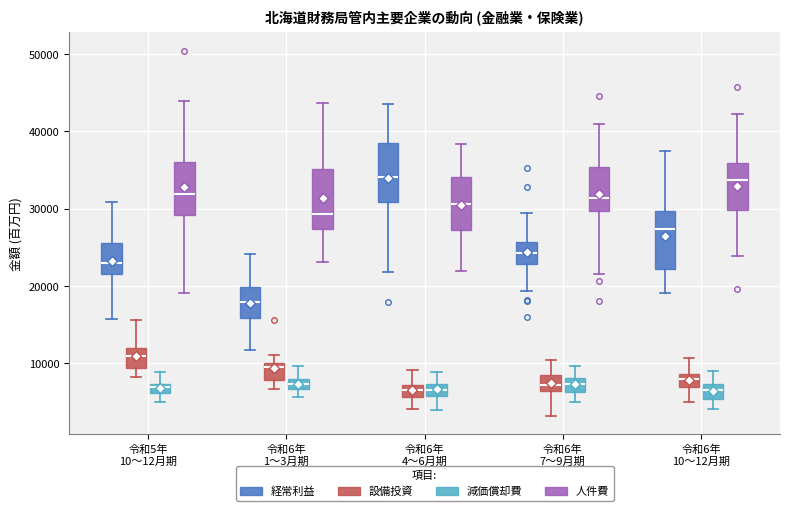

Where is the upper edge of the box for 令和6年 10～12月期 (経常利益) on the y-axis? The values are not printed on the chart, so give them approximately, as read against the axis.

30000